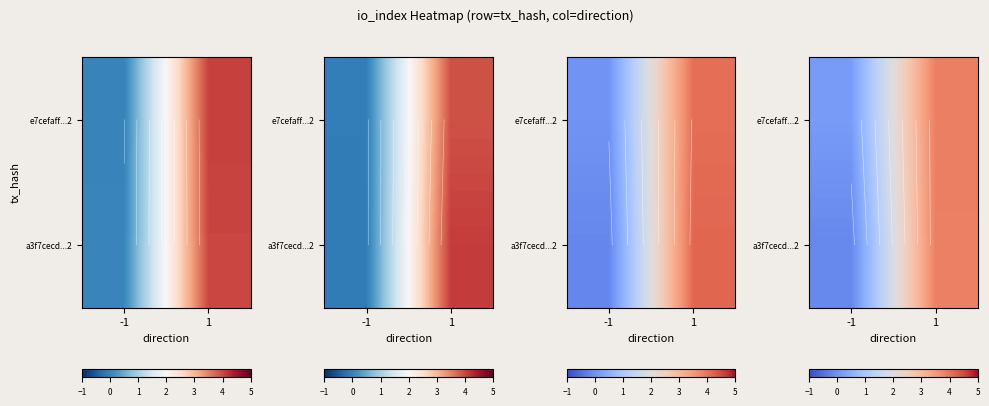

How many values in the e7cefaff...2 series are below 3?

1